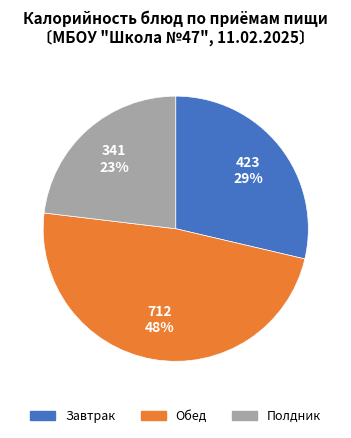

Is there any slice that represents more than half of the pie?

No